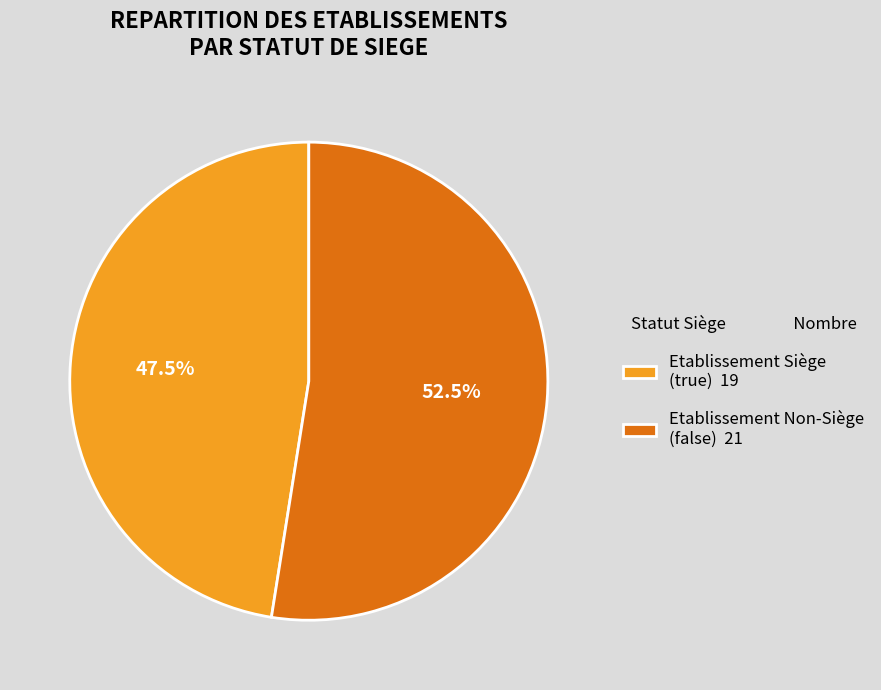

Which slice represents more than half of the pie?

Etablissement Non-Siège (false) 21